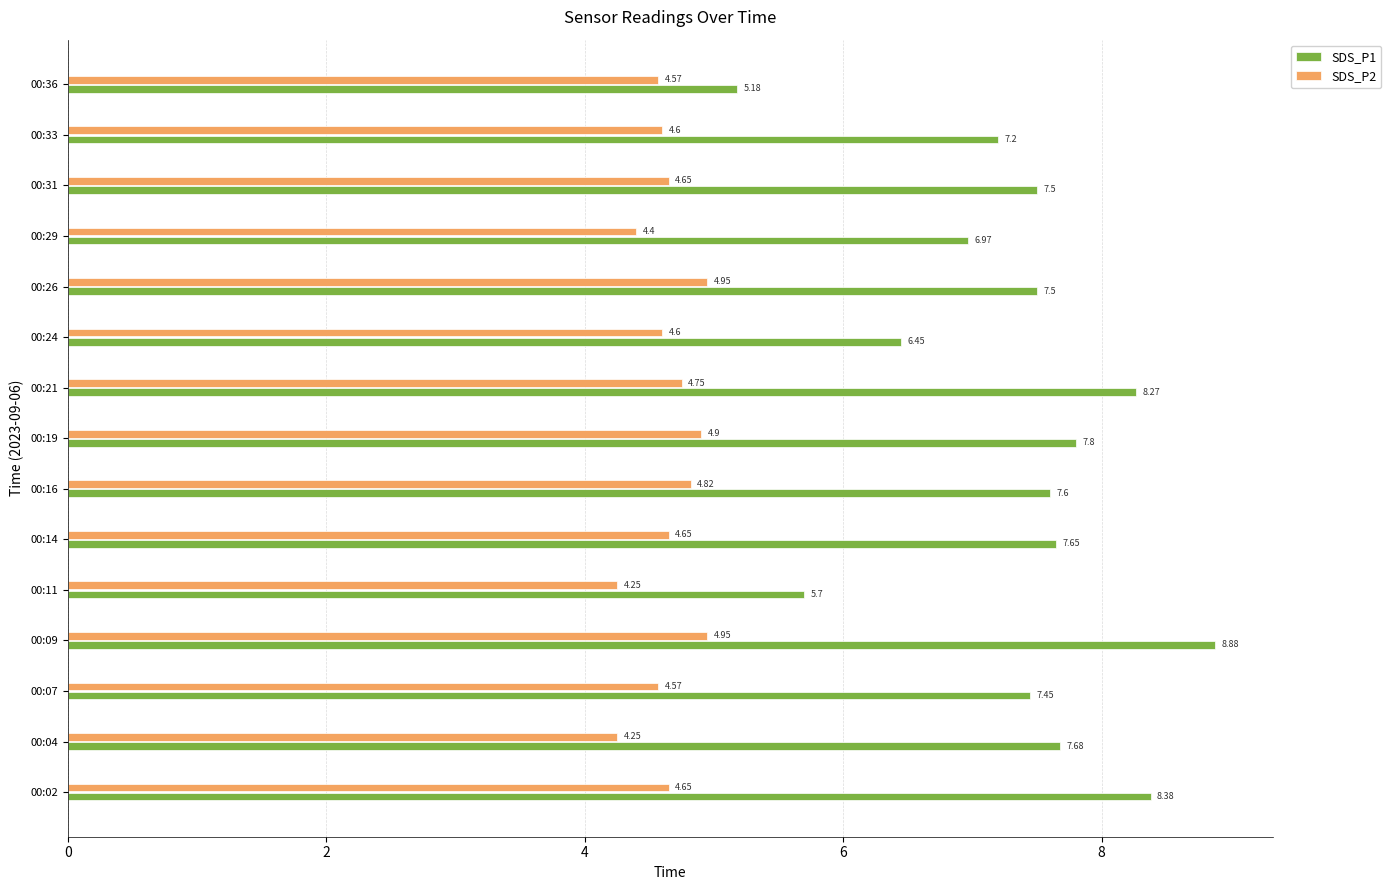

What is the difference between the second highest and minimum values in the SDS_P1 series?

3.2